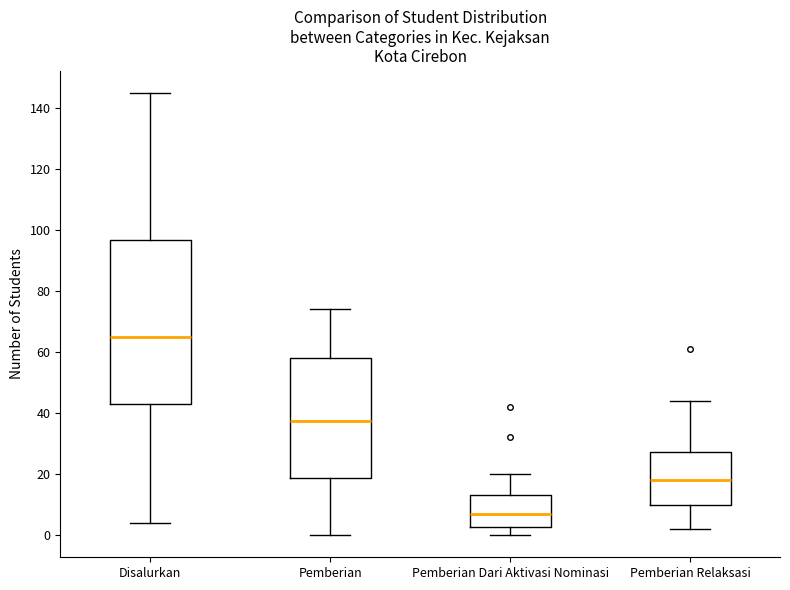

Which box's median line is the lowest?

Pemberian Dari Aktivasi Nominasi